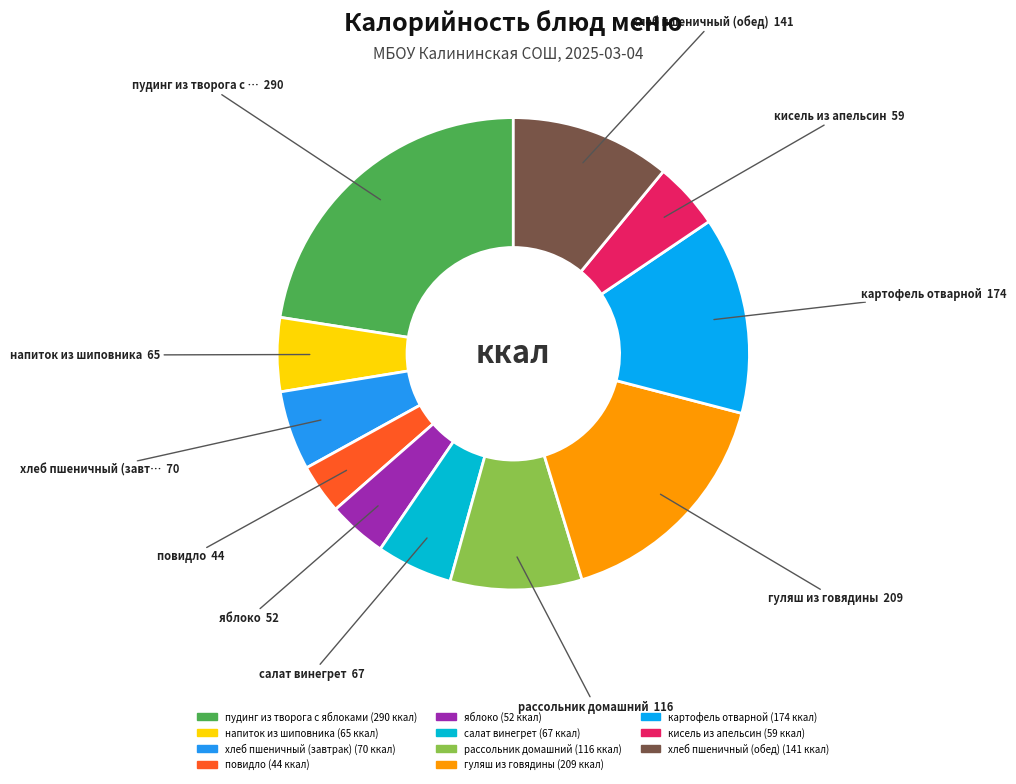

The хлеб пшеничный (обед) slice represents 18% of the pie. True or false?

False